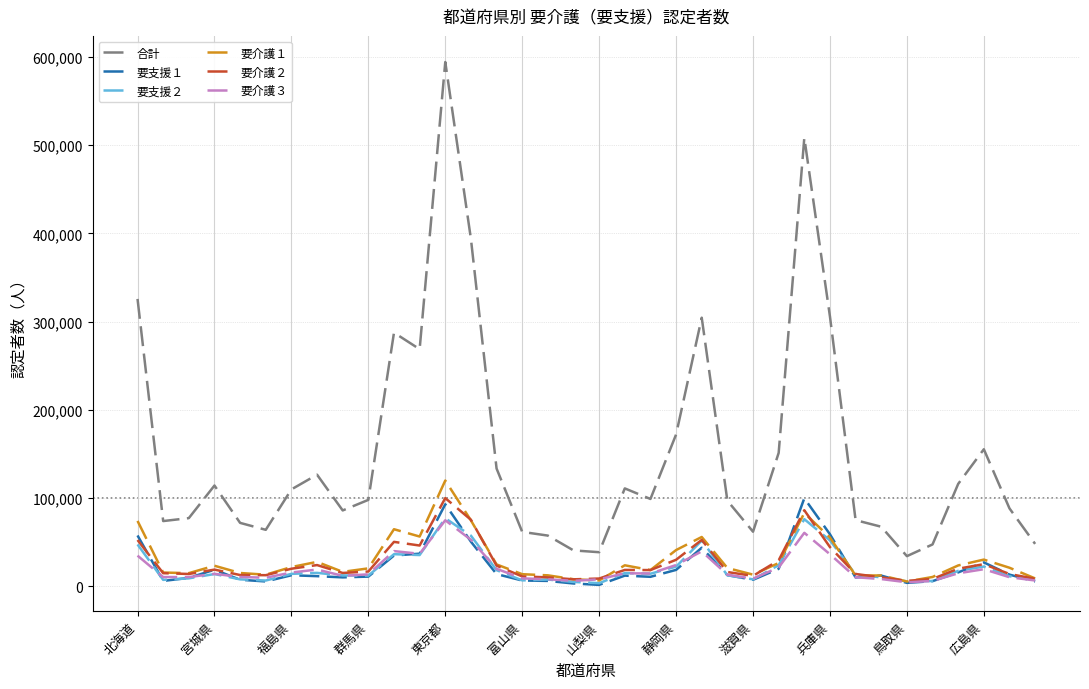

What is the maximum value for 合計?

594330